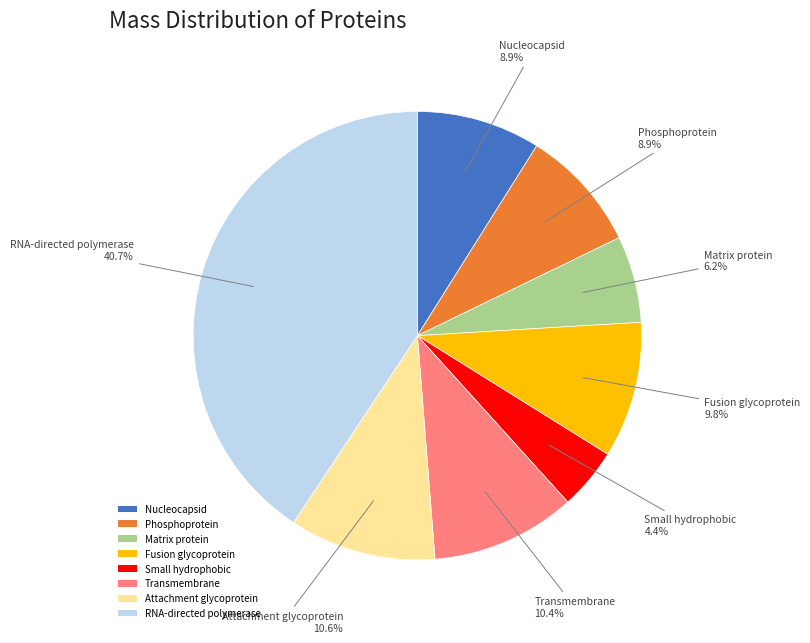

How many segments does this pie chart have?

8